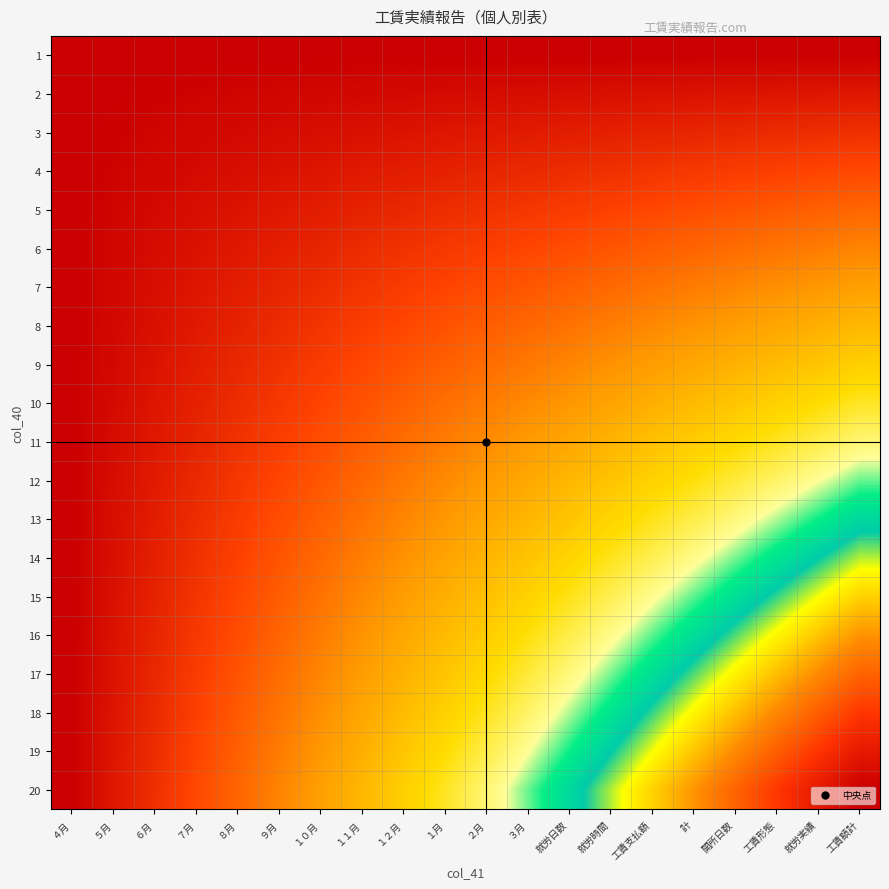

Which series has the largest total across all categories?

20